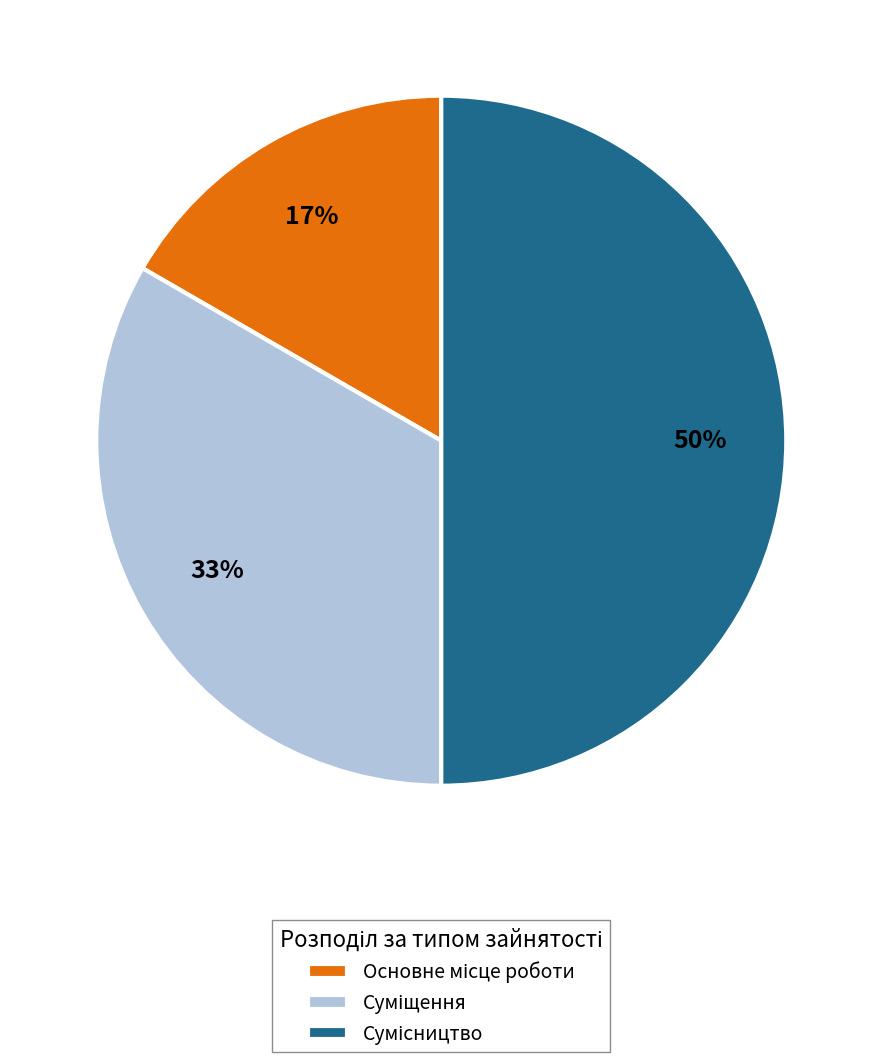

To the nearest percent, what is the average slice percentage?

33%